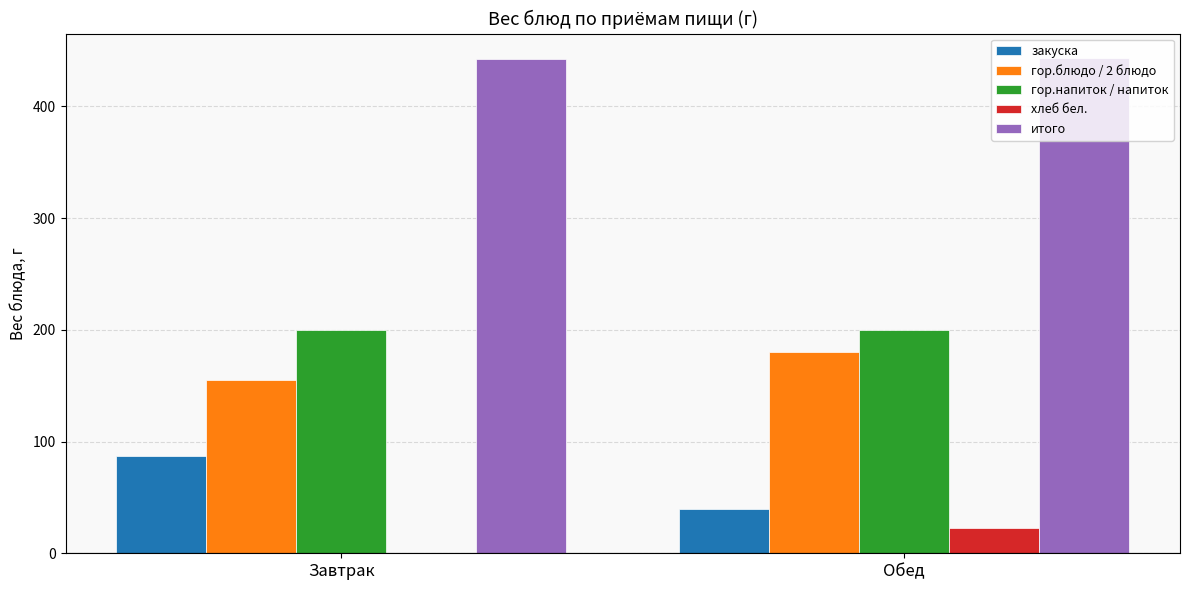

The value of хлеб бел. at Завтрак is 0. True or false?

True